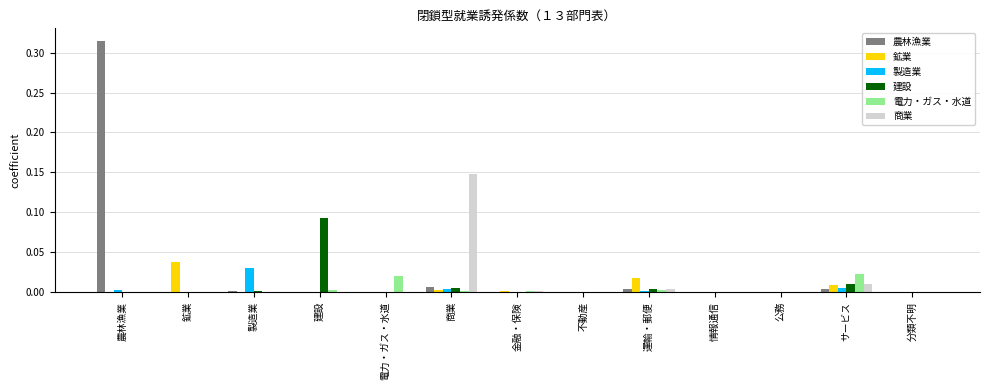

Which series changed the most between 農林漁業 and 鉱業?

農林漁業